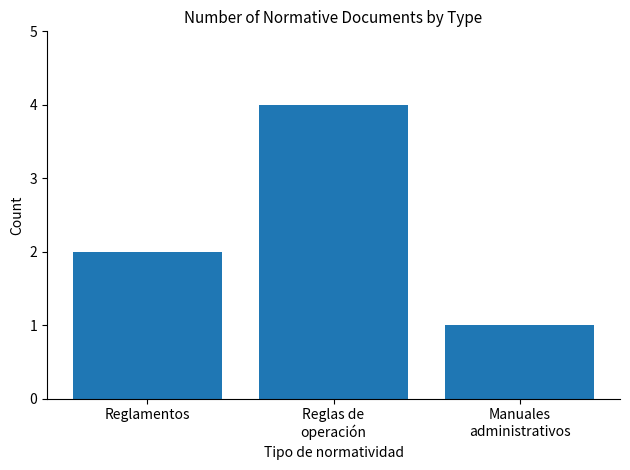

Rank the categories by value from lowest to highest.

Manuales
administrativos, Reglamentos, Reglas de
operación